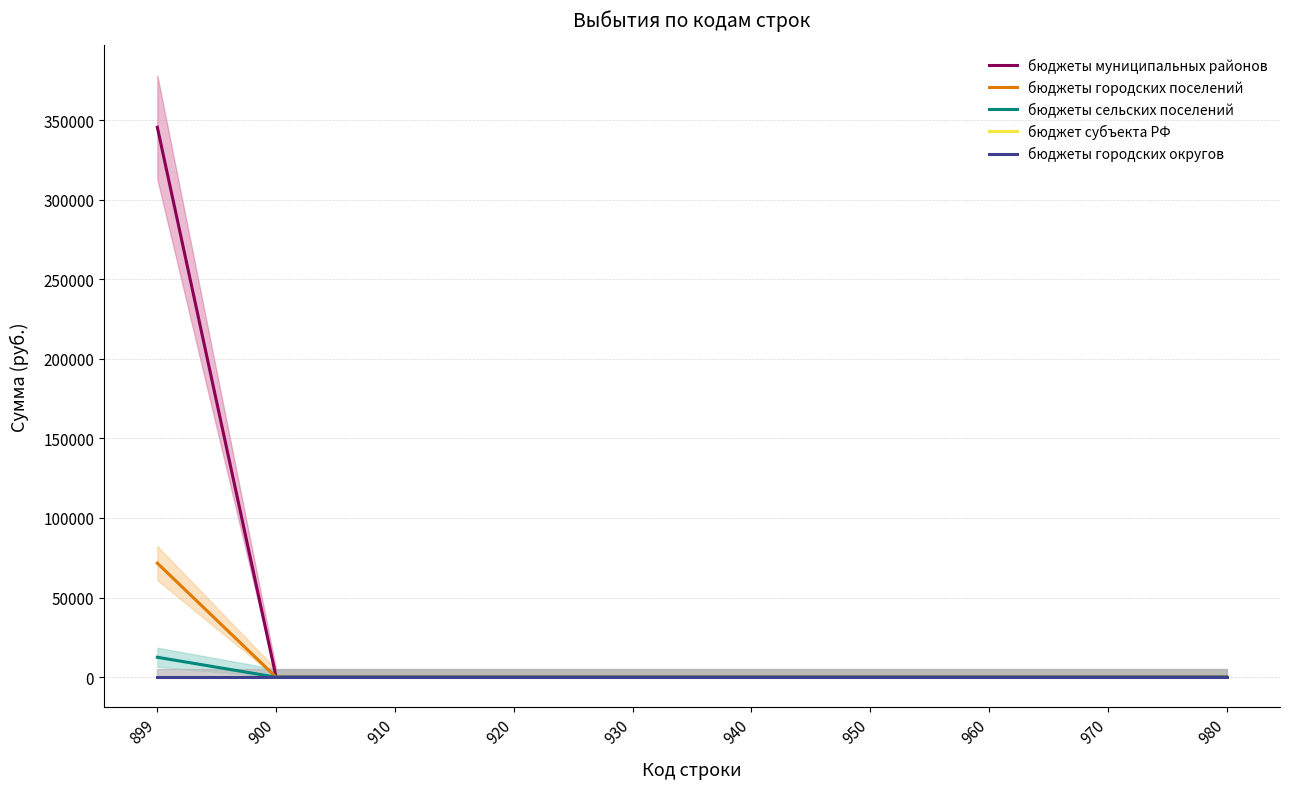

At which category is the sum across all series the highest?

899